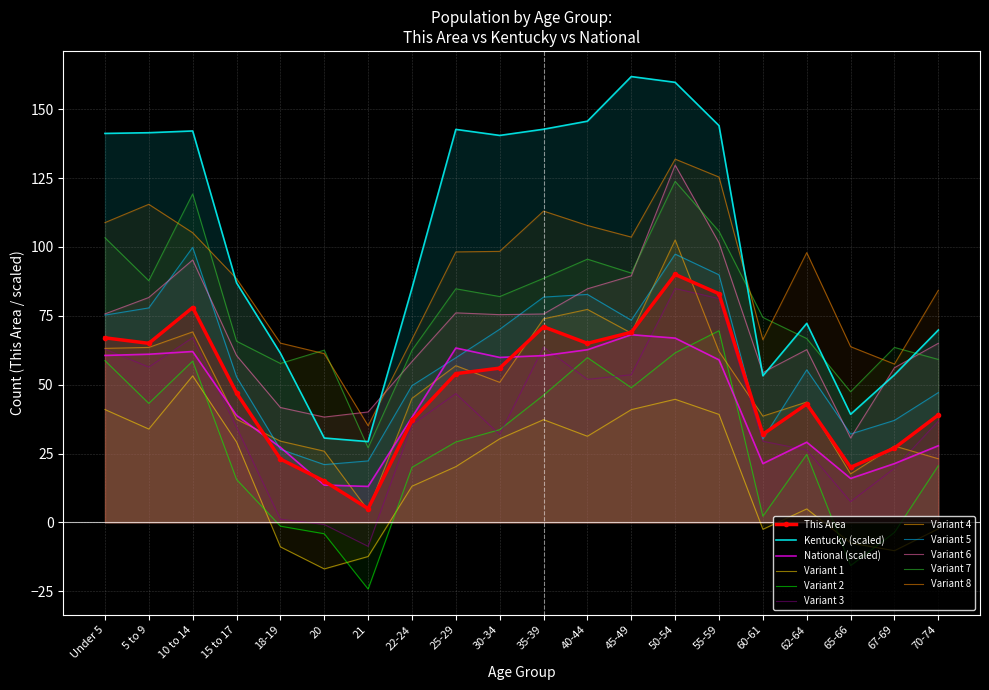

What is the total value across all series at 60-61?

399.7